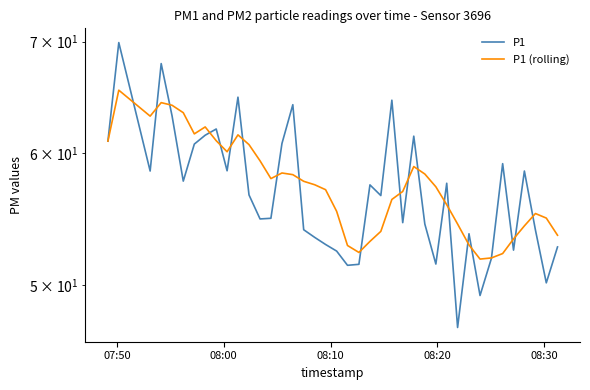

How many times do P1 and P1 (rolling) cross each other?

21